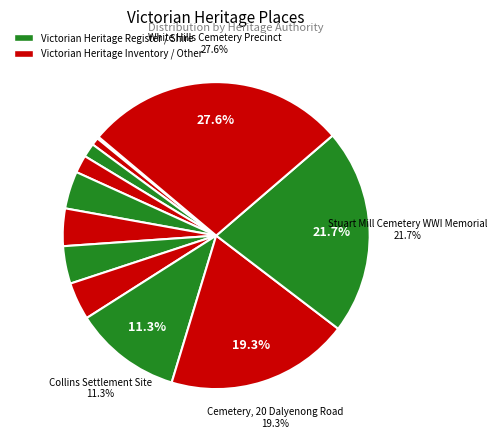

How many slices are in this pie chart?

12